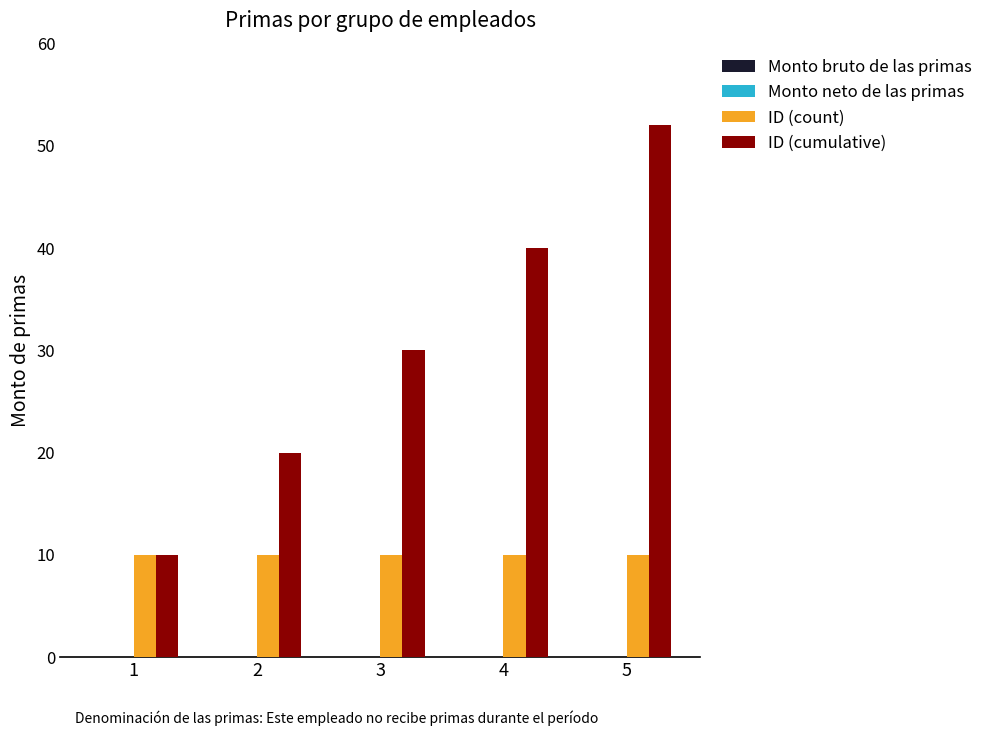

What is the maximum value shown in the chart?

52